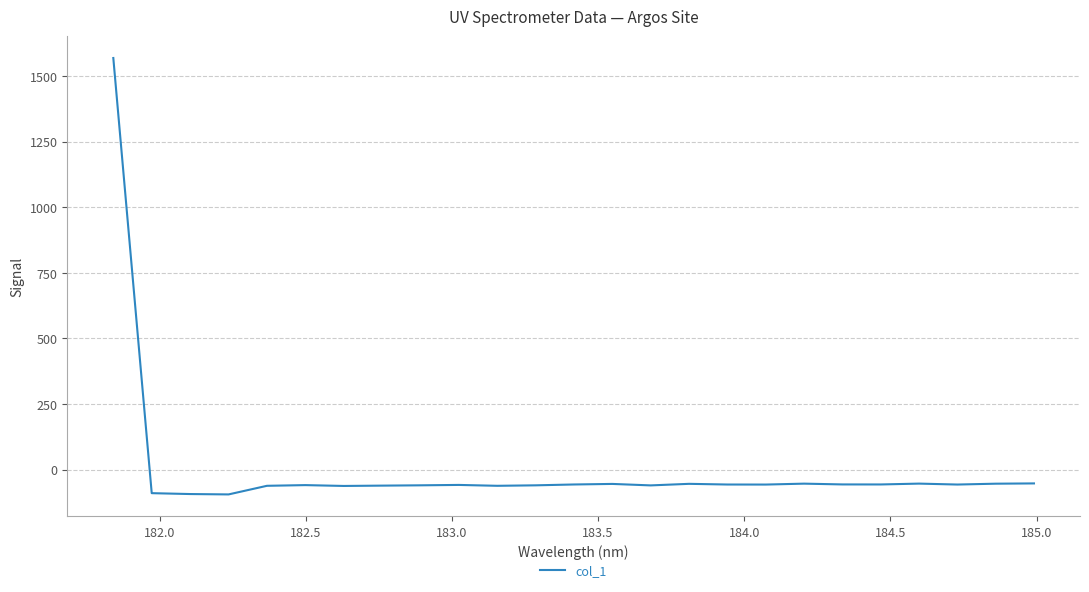

What is the difference between the maximum and minimum values?

1663.2